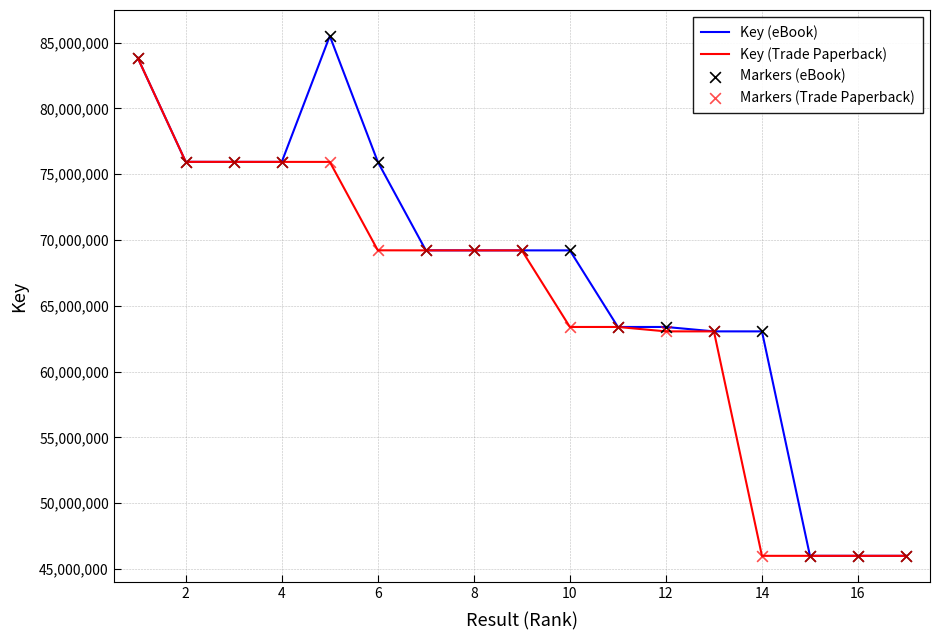

What is the maximum value for Key (Trade Paperback)?

83843482